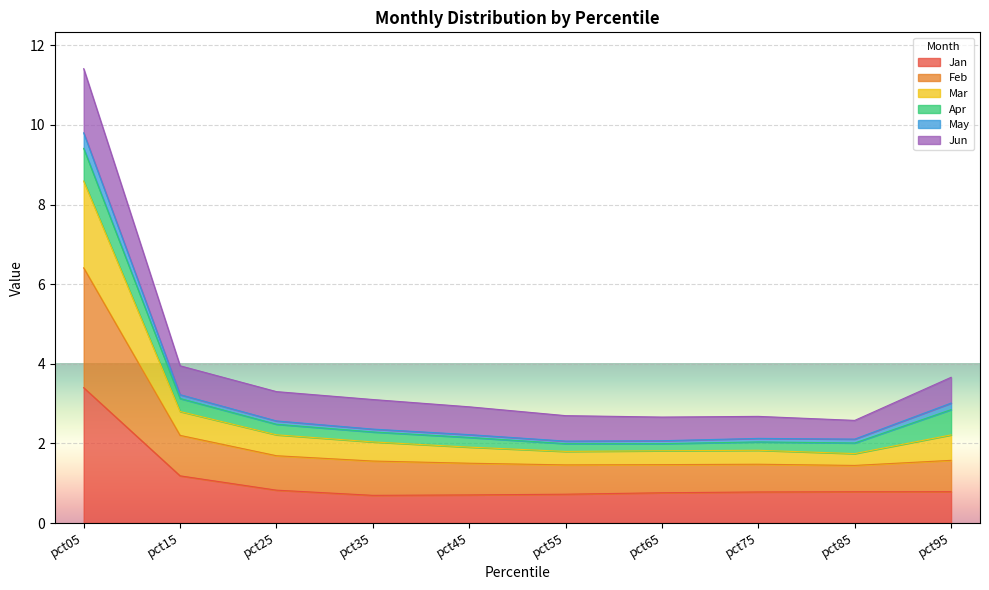

What is the value of the Jan point at the 9th from the left?

0.8